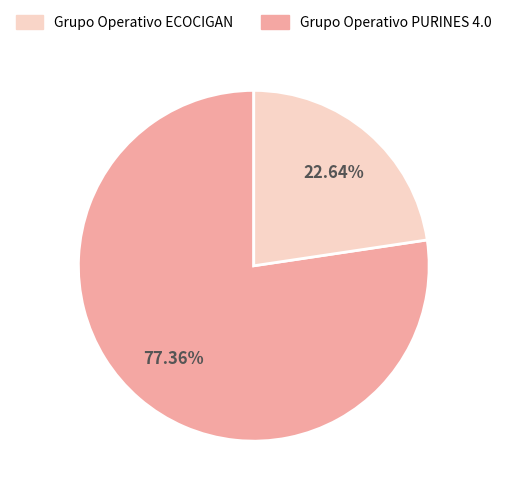

Is there any slice that represents more than half of the pie?

Yes